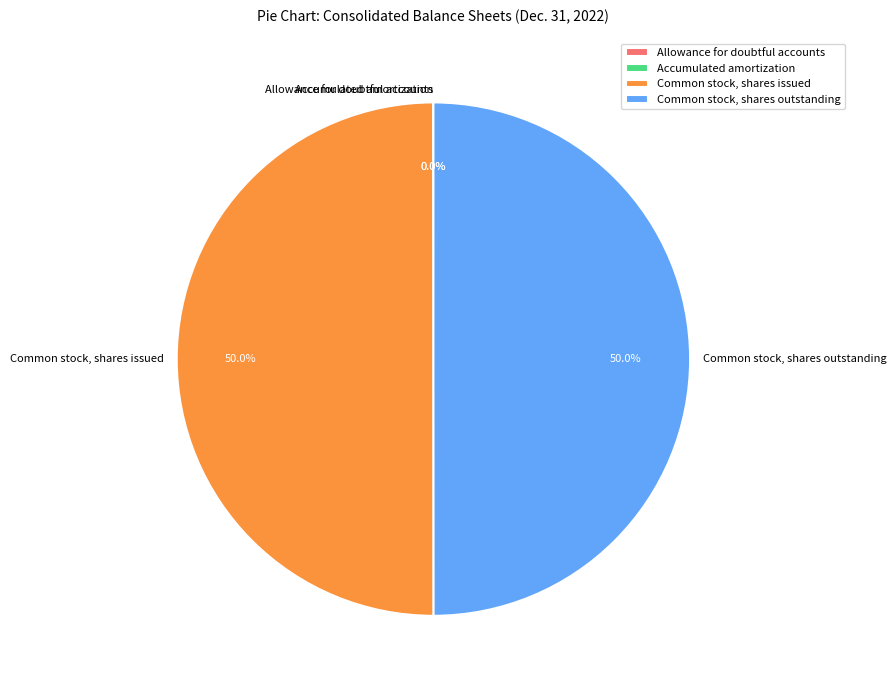

What percentage is NOT represented by Common stock, shares issued?

50.0%